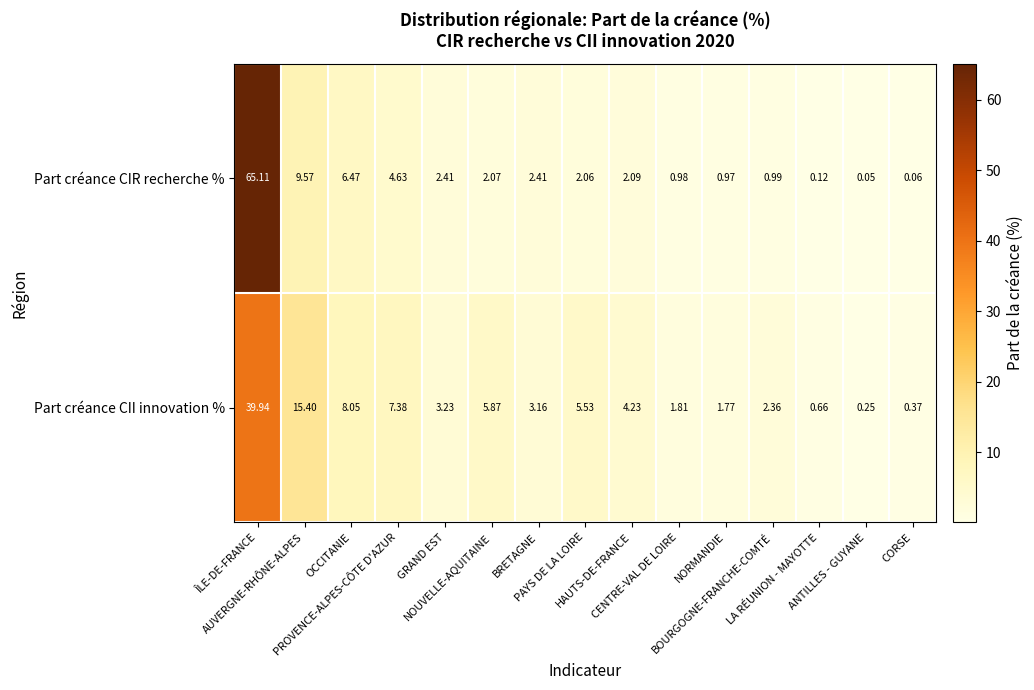

List the series in order of their overall mean, highest first.

Part créance CII innovation %, Part créance CIR recherche %